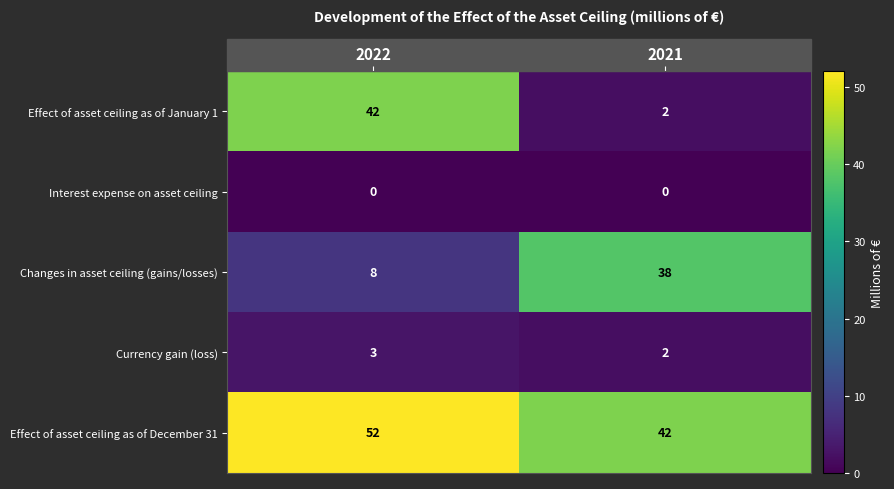

What is the difference between the highest and lowest values at 2021?

42